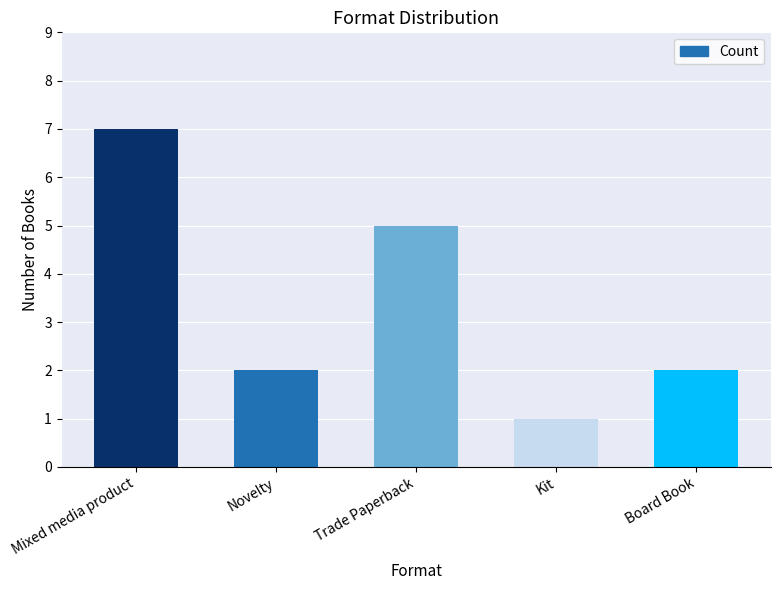

Which category has the highest value across all series?

Mixed media product